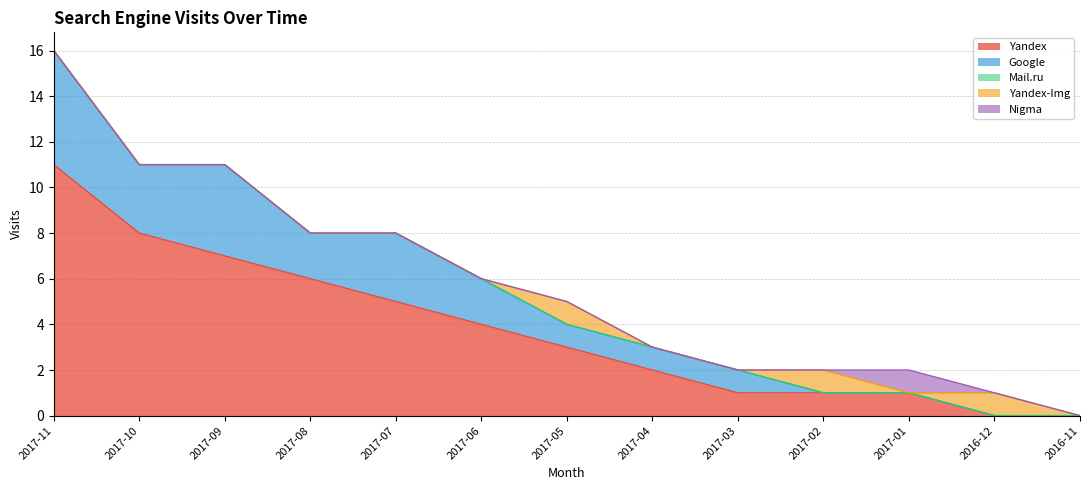

What position from the left is 2017-09?

3